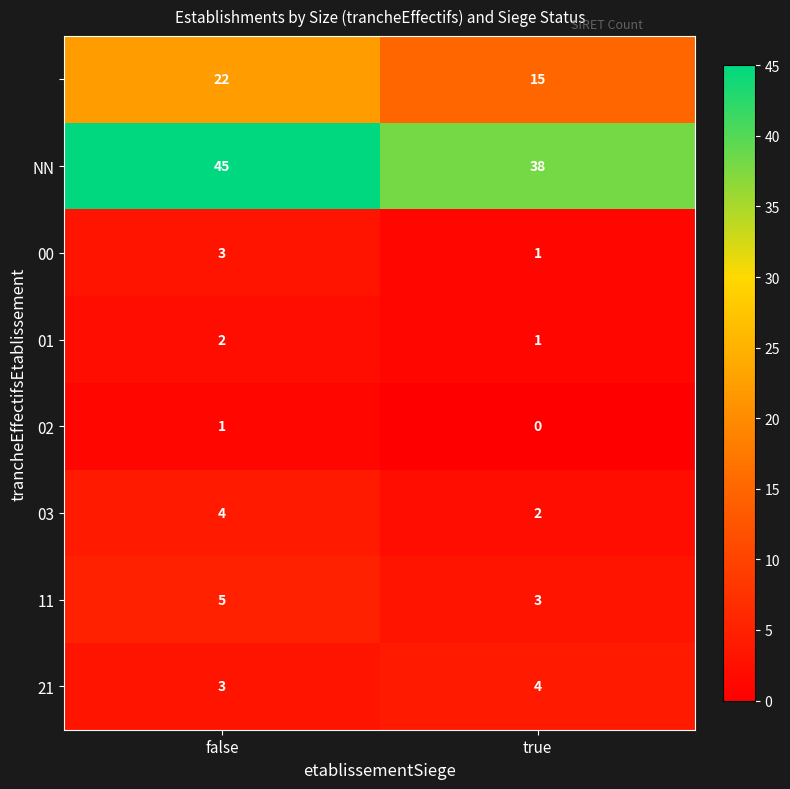

Which label corresponds to the largest value in the chart?

false